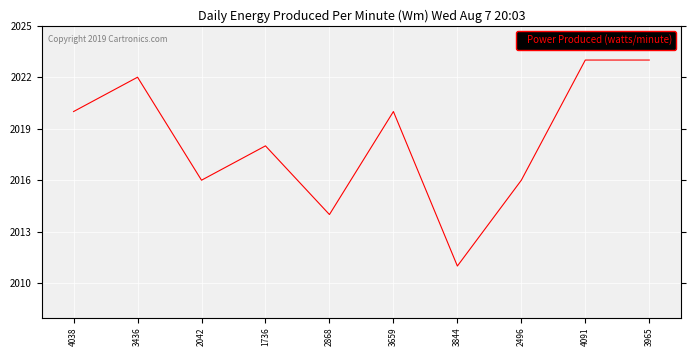

Approximately how many times larger is the value at 2868 compared to 1736?

1.0